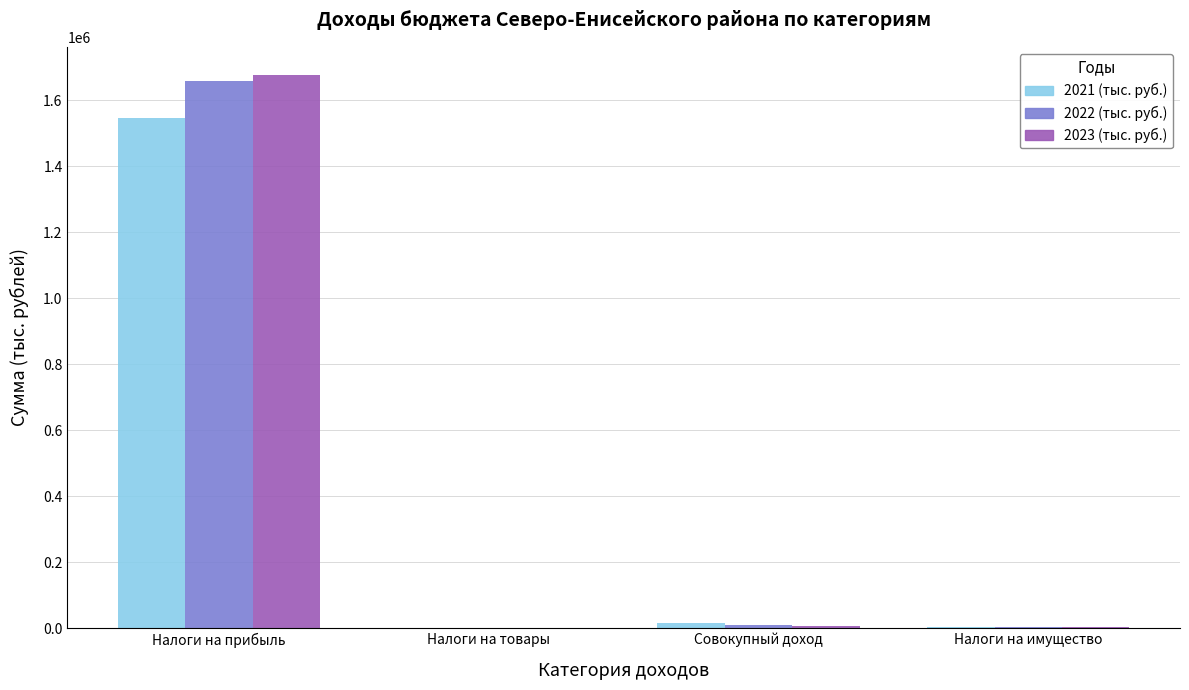

At which category is the sum across all series the highest?

Налоги на прибыль